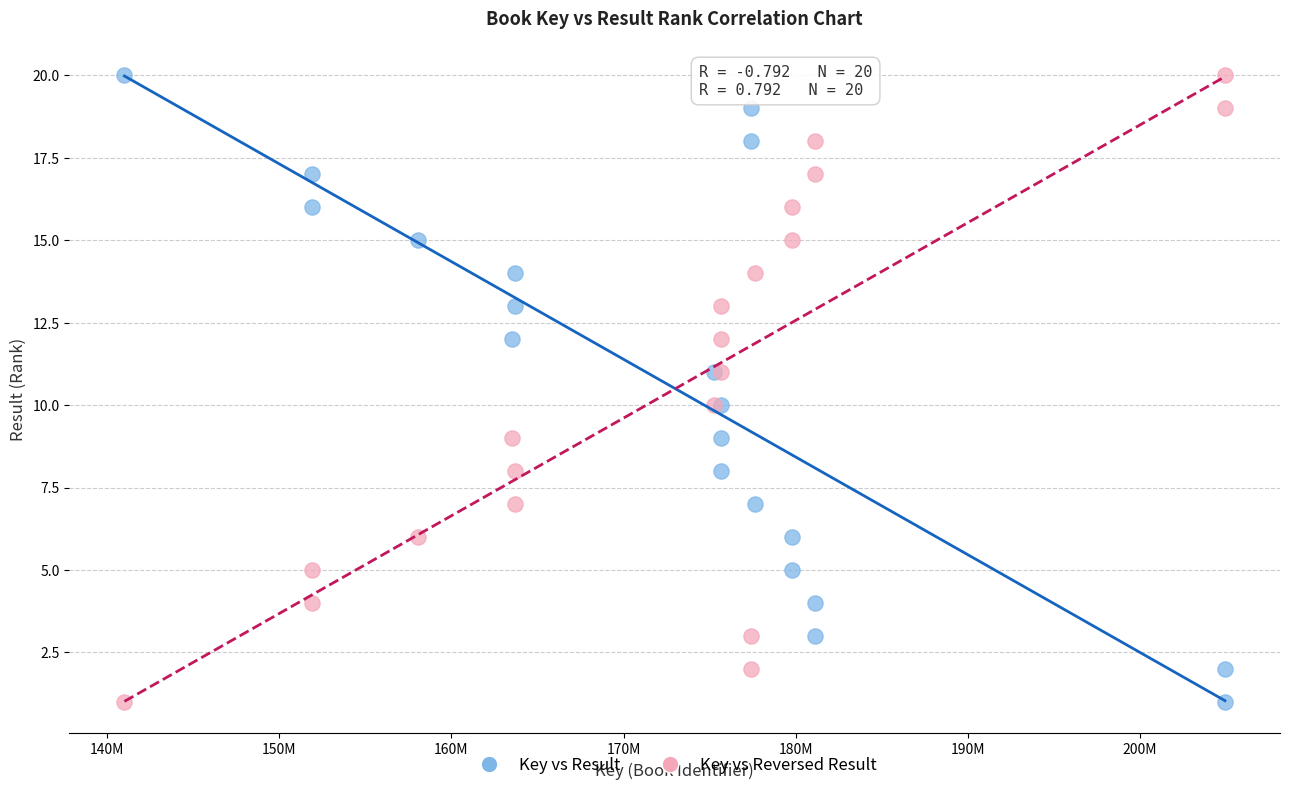

What are all the series names shown in the legend?

Key vs Result, Key vs Reversed Result